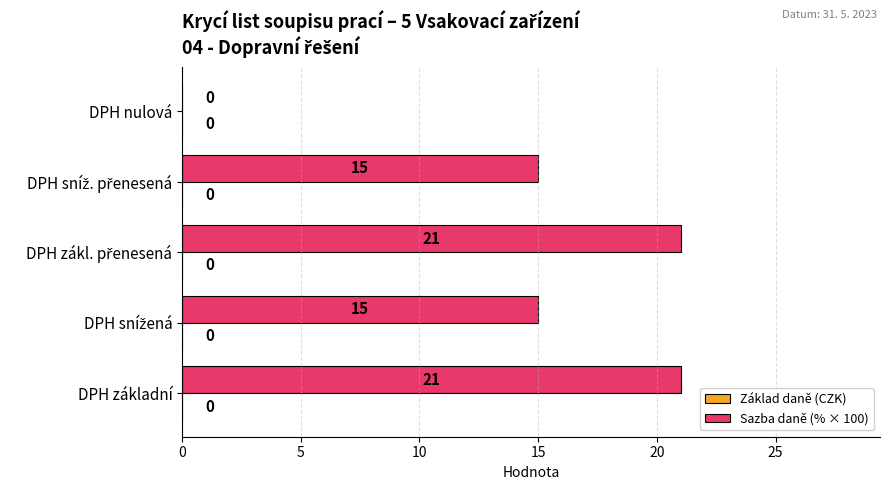

Between DPH nulová and DPH základní, which is larger?

DPH základní